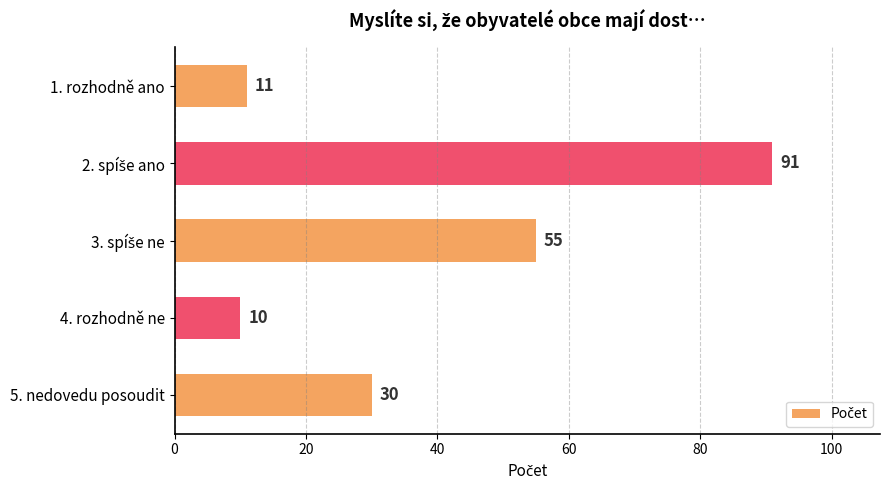

Reading bottom to top, what are all the values shown in this chart?

30	10	55	91	11